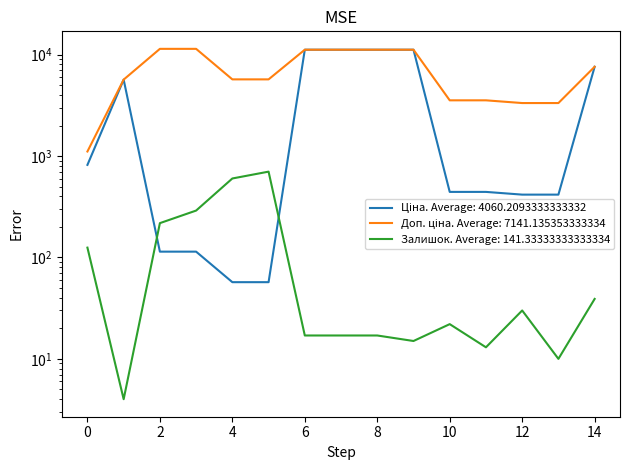

How many data points in Ціна are above 443?

9